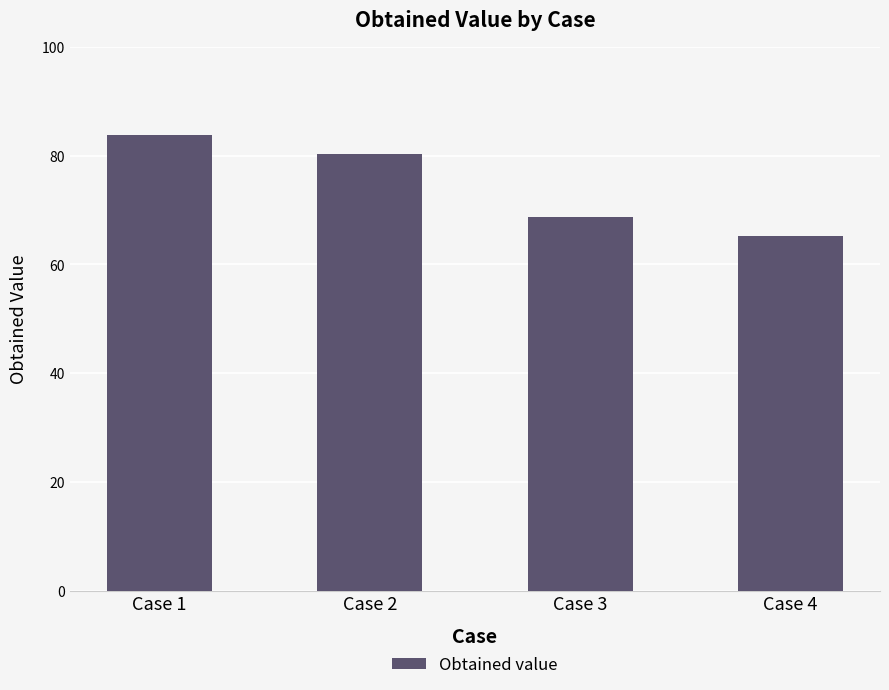

How many values are below 80?

2